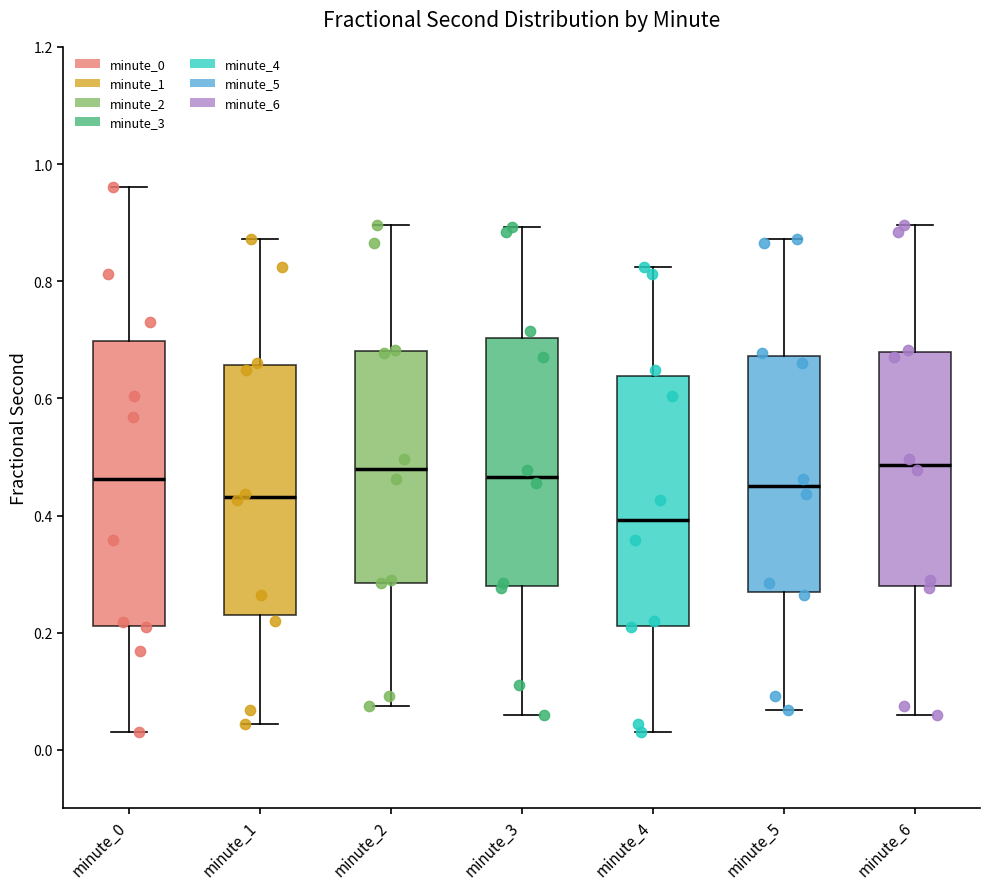

Where does the upper whisker of the box for minute_5 end on the y-axis? The values are not printed on the chart, so give them approximately, as read against the axis.

0.88